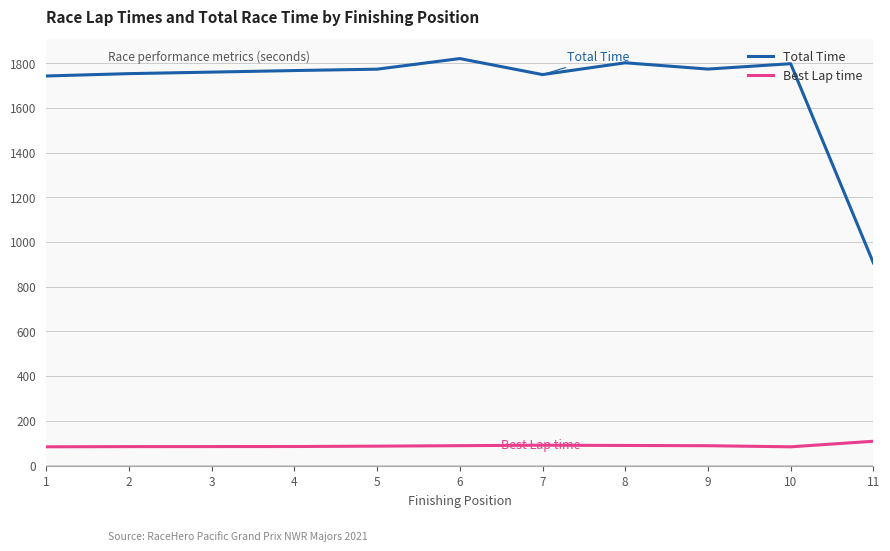

The value of Best Lap time at 11 is 107.6. True or false?

True